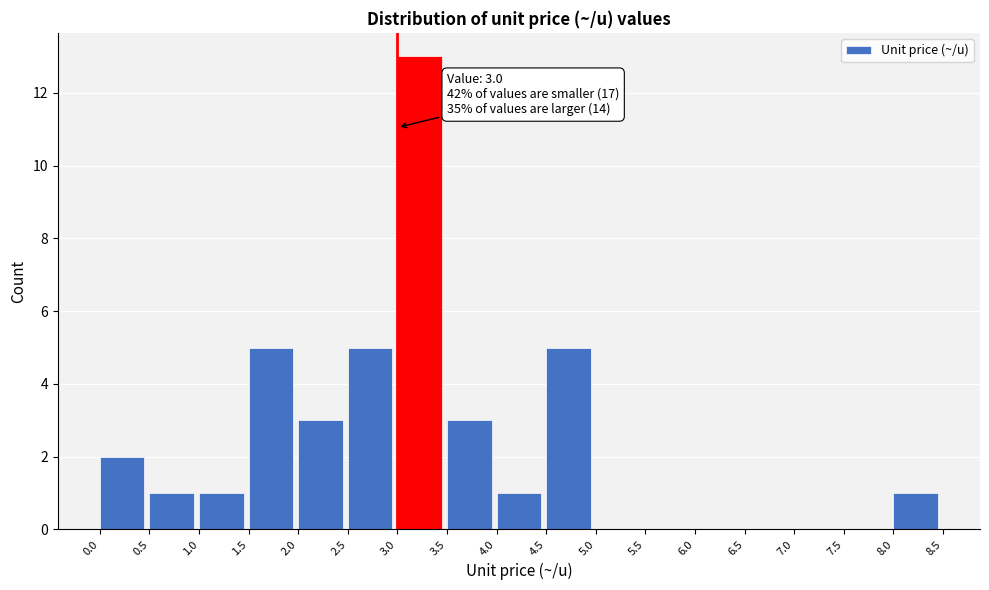

Over which range of the x-axis is the bar tallest?

3.0 to 3.5